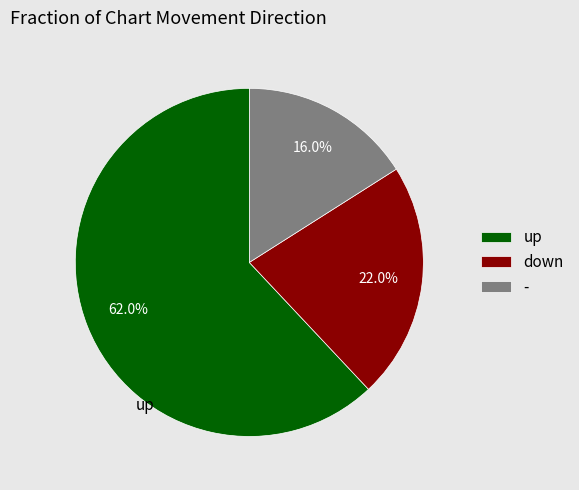

Which slice is the smallest?

-